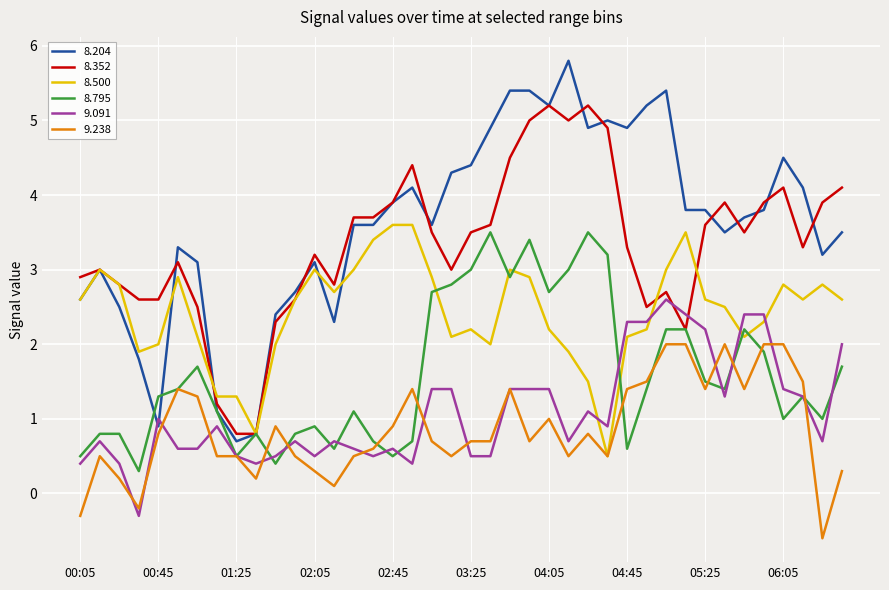

Which series has the largest range (max minus min)?

8.204